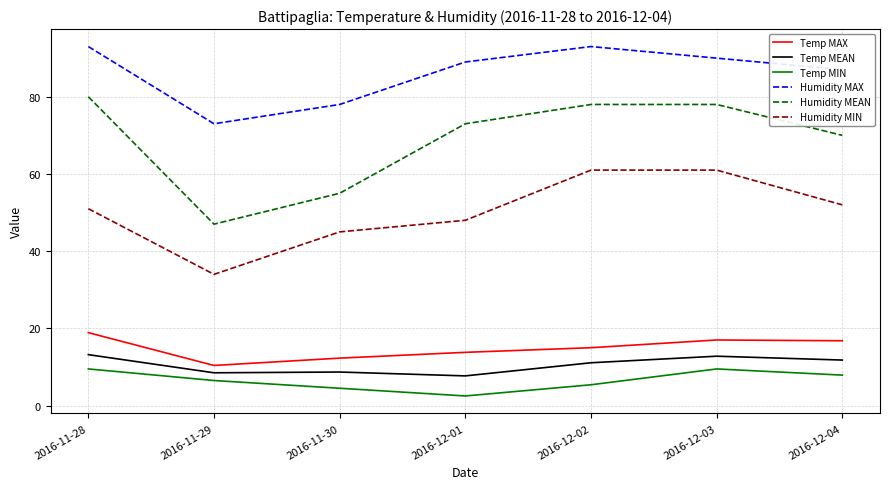

What value does the Temp MIN series have at 2016-12-03?

9.5